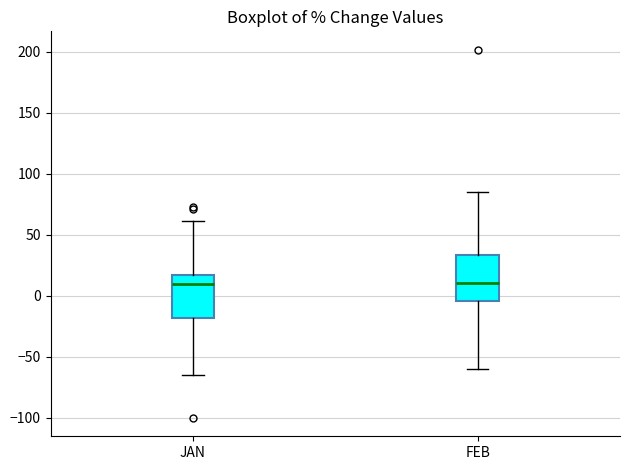

Reading left to right, read every box against the y-axis: the position of its median line, the range the box covers, and the ends of its whiskers. The values are not printed on the chart, so give them approximately, as read against the axis.

JAN: median 10, box -20 to 15, whiskers -65 to 60
FEB: median 10, box -5 to 35, whiskers -60 to 85